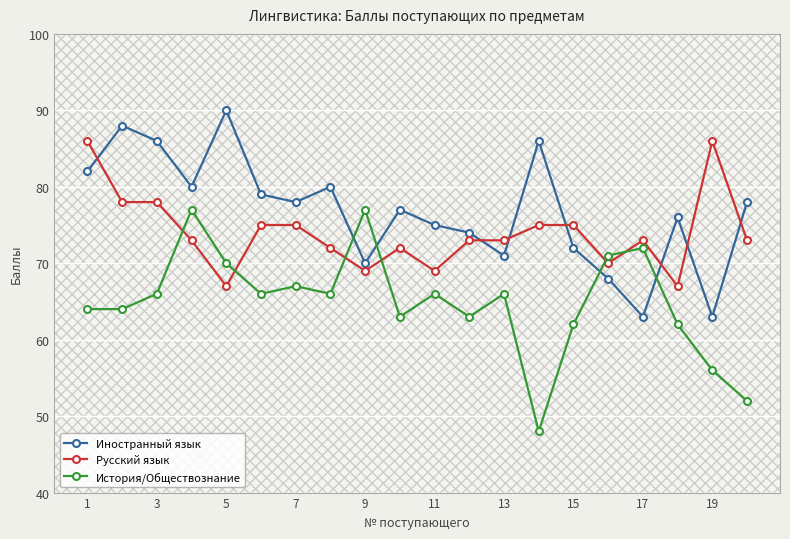

What is the value of the История/Обществознание point at the 4th from the left?

77